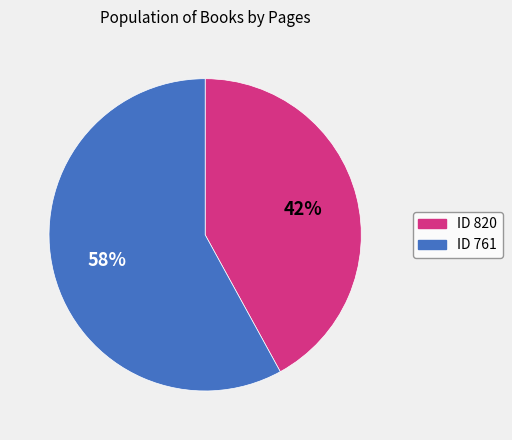

The ID 761 slice represents 44% of the pie. True or false?

False